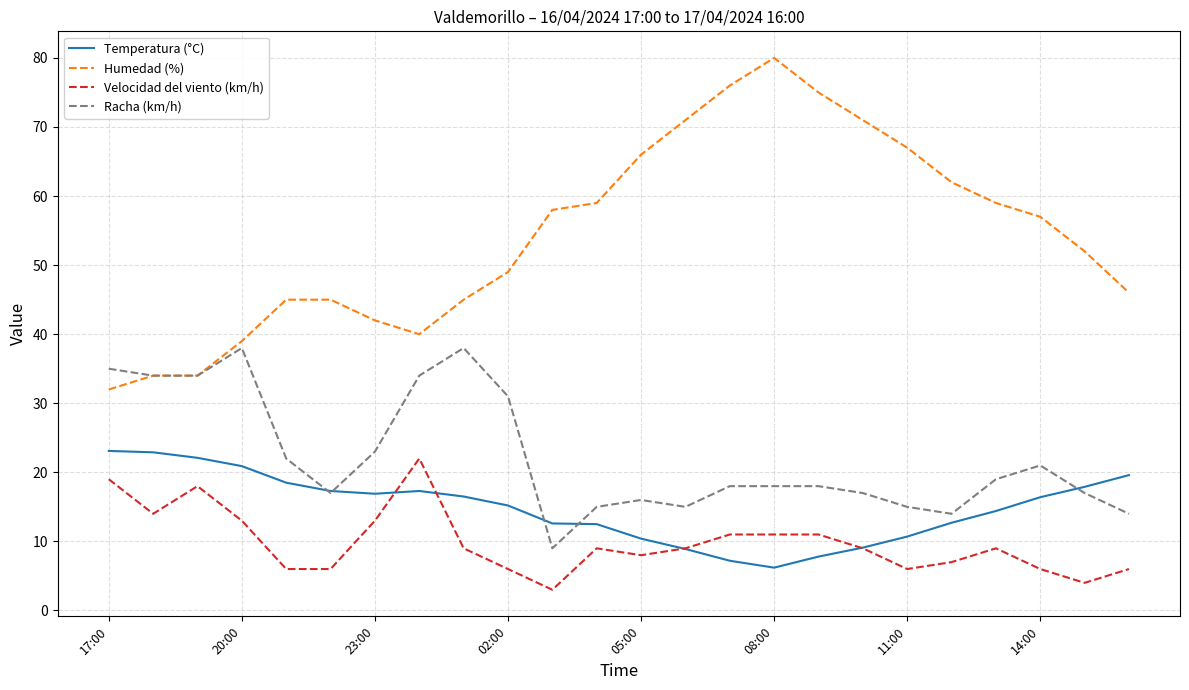

True or false: Velocidad del viento (km/h) and Humedad (%) intersect in this chart.

False